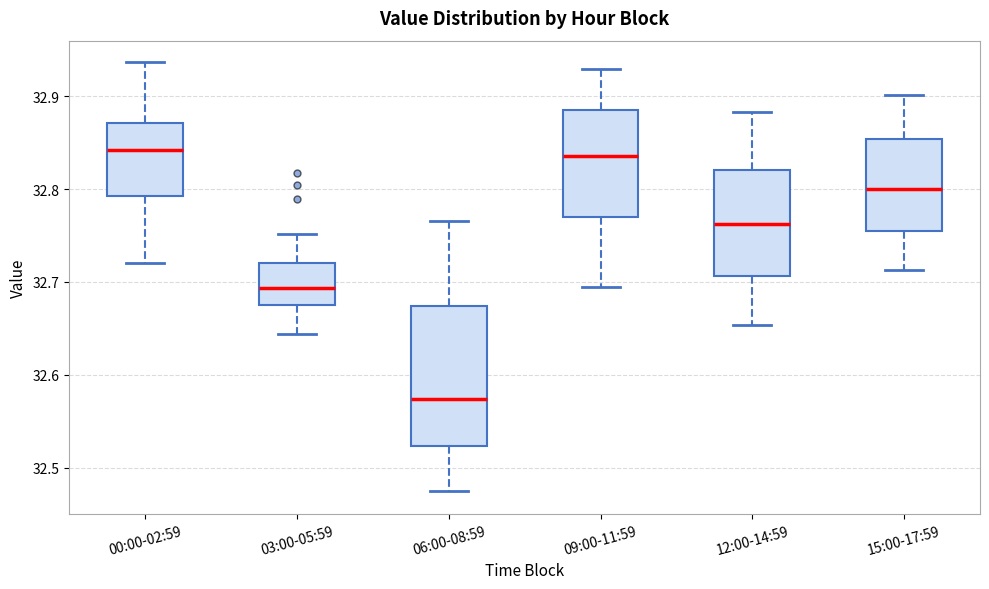

Which box is the tallest, from its lower edge to its upper edge?

06:00-08:59